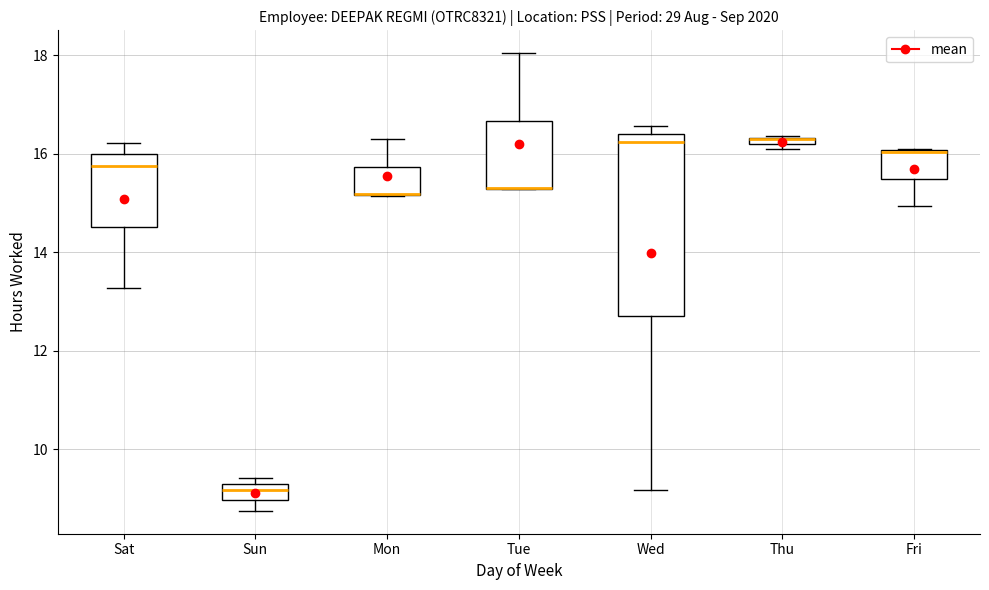

Where does the lower whisker of the box for Wed end on the y-axis? The values are not printed on the chart, so give them approximately, as read against the axis.

9.2